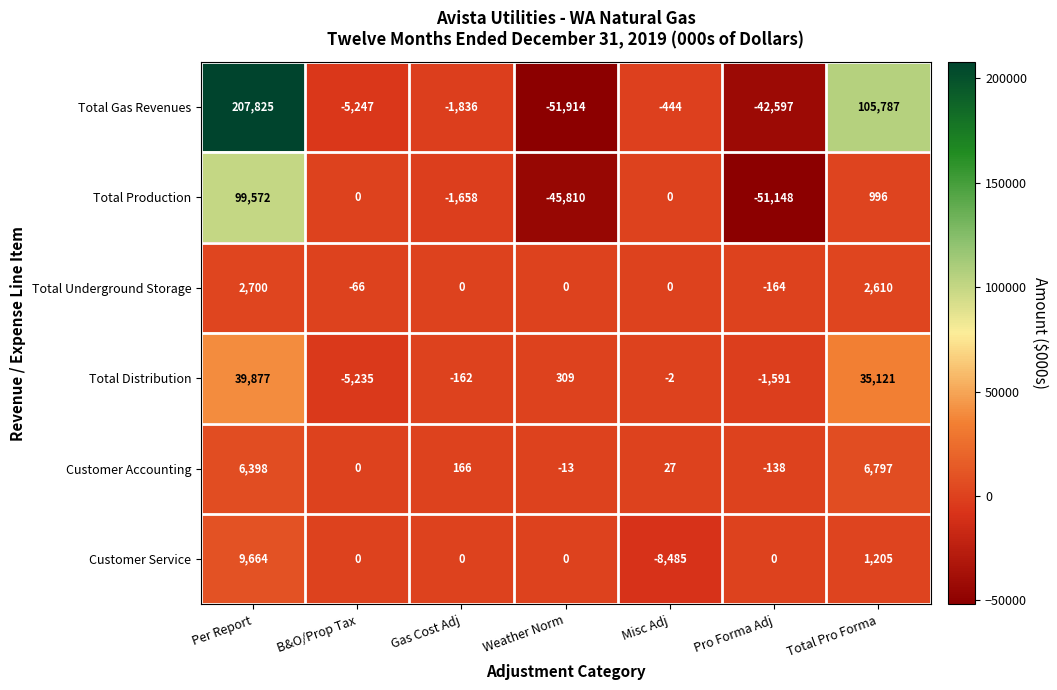

True or false: Total Underground Storage has a value of 4514 at Per Report.

False